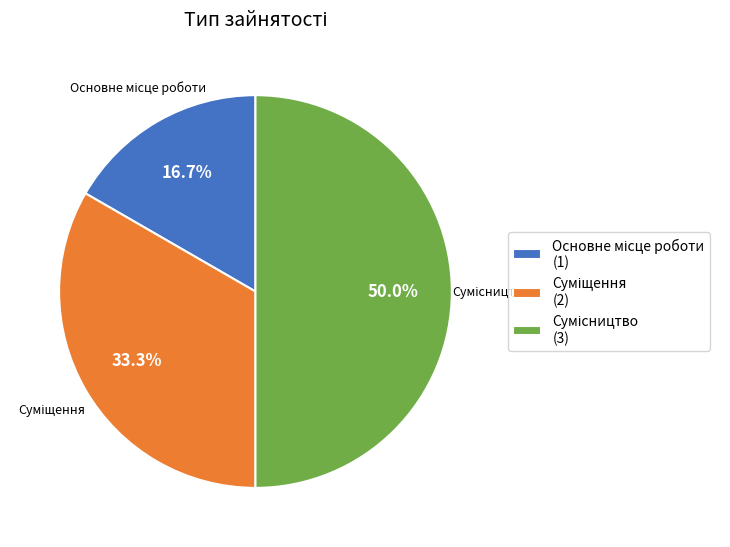

Combined, do Суміщення and Основне місце роботи account for over 50%?

No